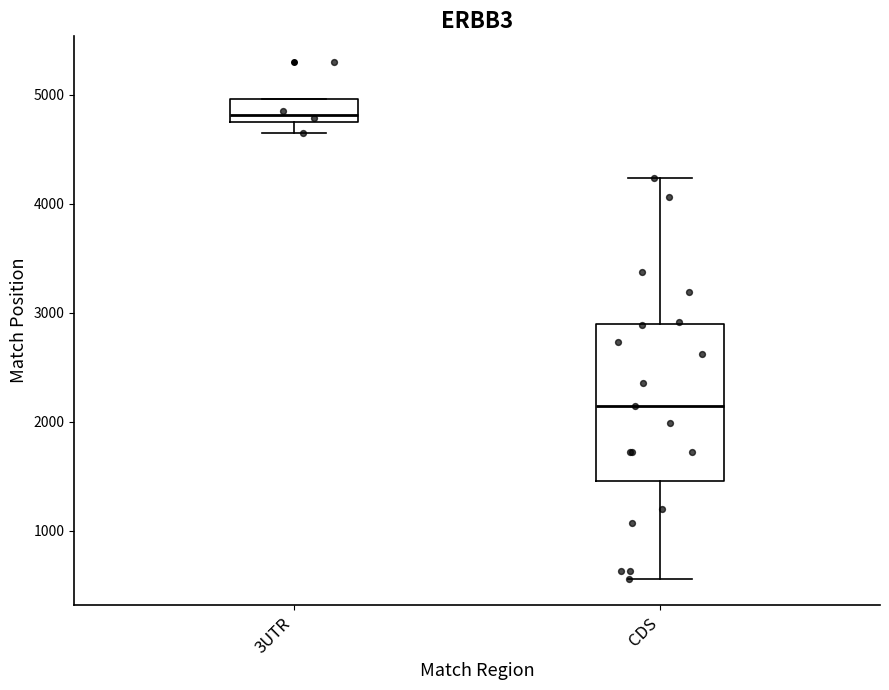

Which box has the lowest median line?

CDS